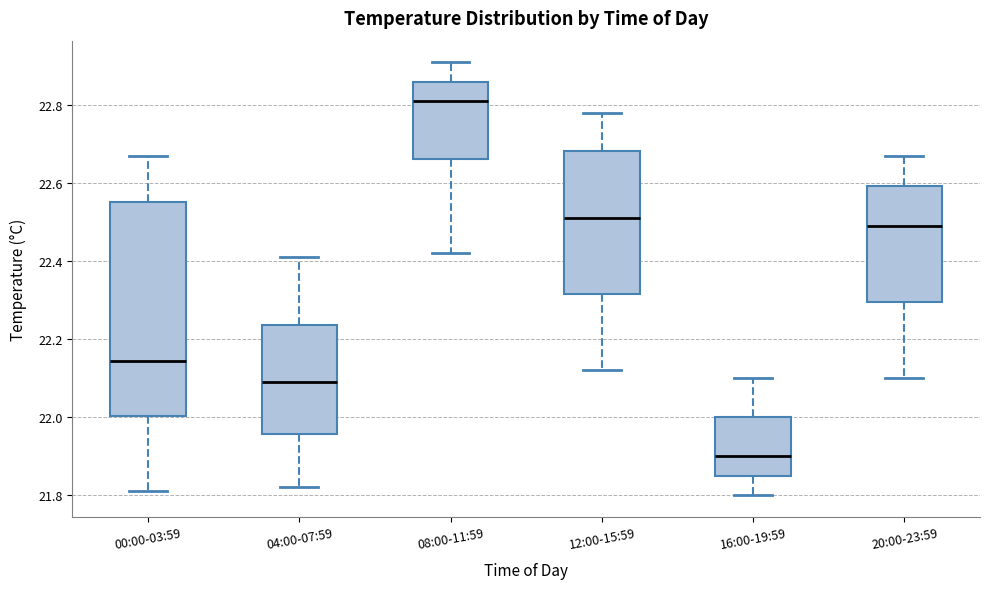

Reading left to right, transcribe this box plot: for each box, give where its median line is, the range the box spans, and where its two whiskers end, as read against the y-axis. The values are not printed on the chart, so give them approximately, as read against the axis.

00:00-03:59: median 22.14, box 22.00 to 22.56, whiskers 21.82 to 22.68
04:00-07:59: median 22.10, box 21.96 to 22.24, whiskers 21.82 to 22.42
08:00-11:59: median 22.82, box 22.66 to 22.86, whiskers 22.42 to 22.92
12:00-15:59: median 22.52, box 22.32 to 22.68, whiskers 22.12 to 22.78
16:00-19:59: median 21.90, box 21.86 to 22.00, whiskers 21.80 to 22.10
20:00-23:59: median 22.50, box 22.30 to 22.60, whiskers 22.10 to 22.68